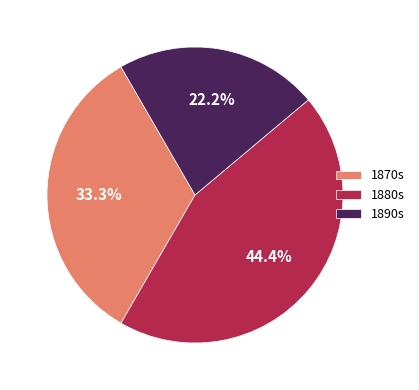

What portion of the pie excludes 1890s?

77.8%